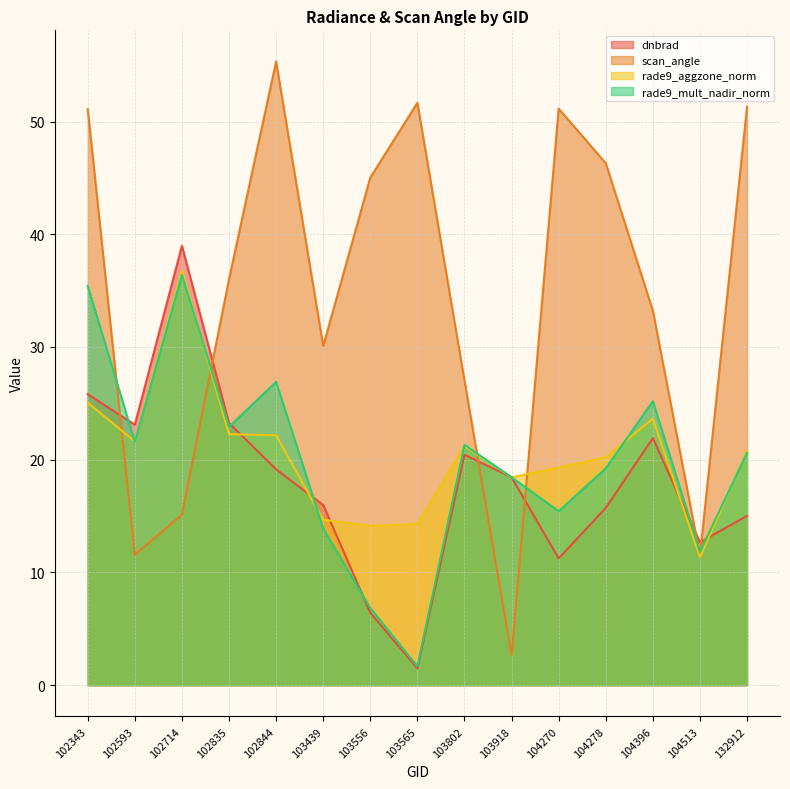

Where is the first local maximum for rade9_mult_nadir_norm?

102714